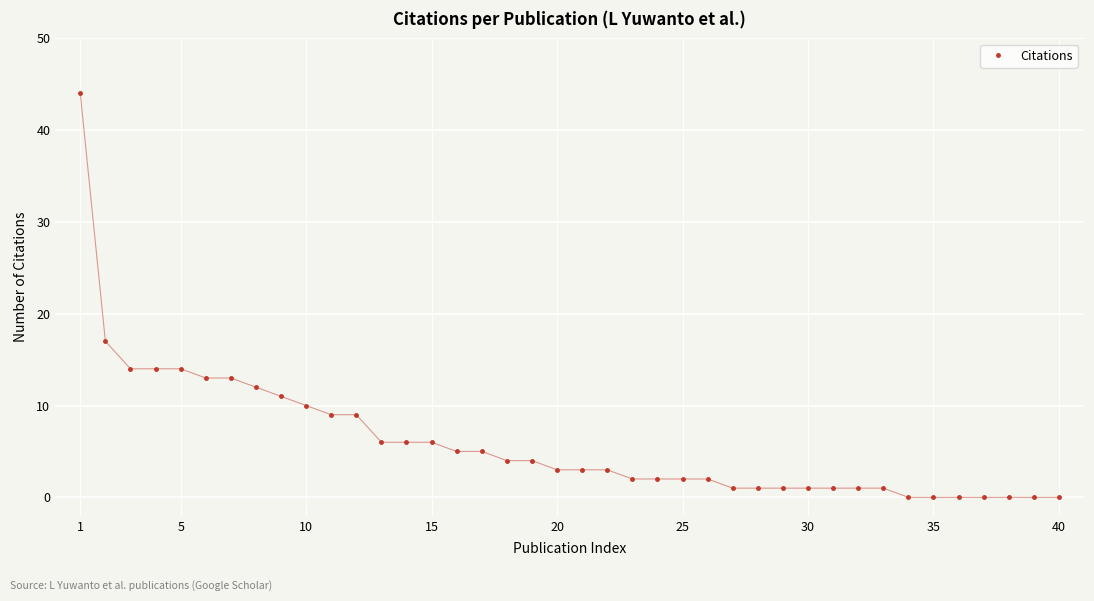

What is the difference between the second highest and second lowest values?

17